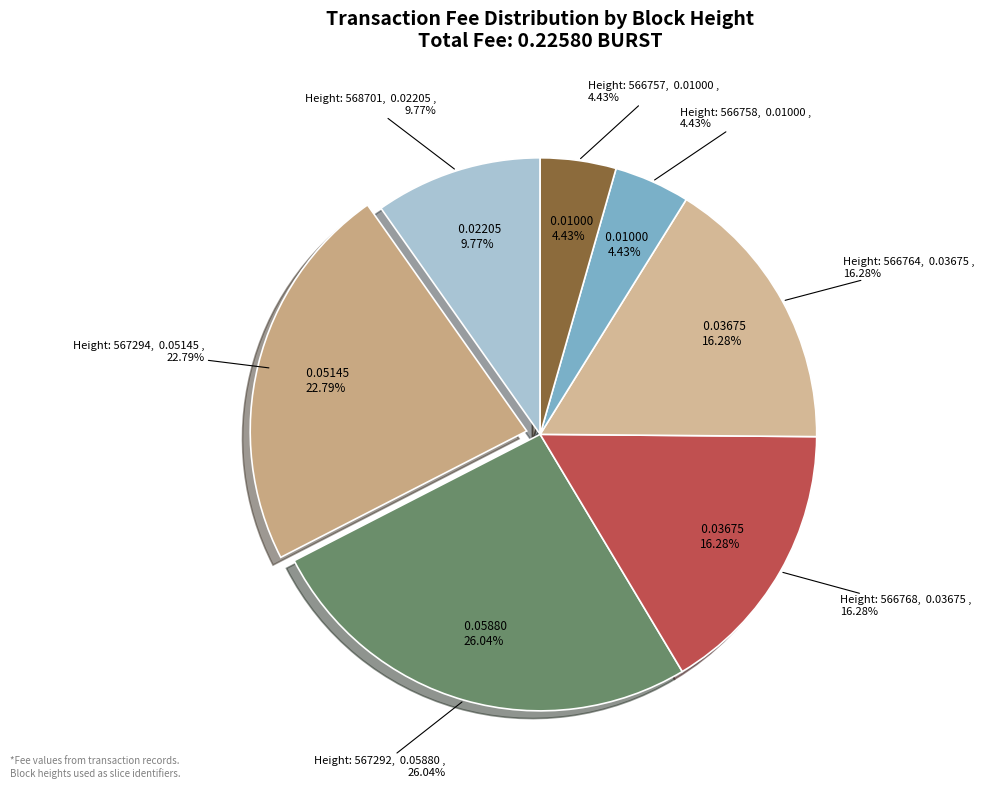

How much of the chart is everything except 566768?

83.7%